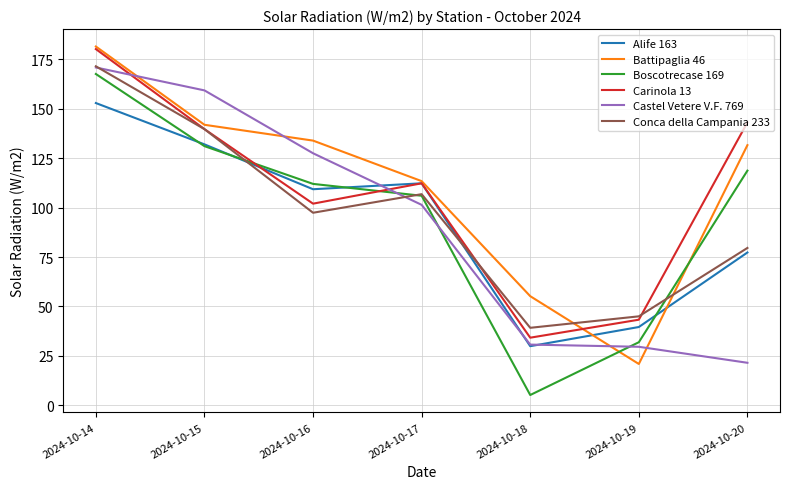

What is the sum of all Battipaglia 46 values?

778.4